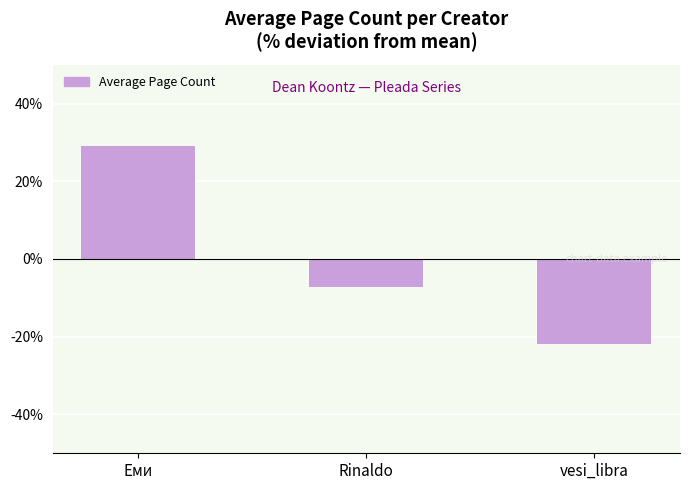

How many negative values are there?

2